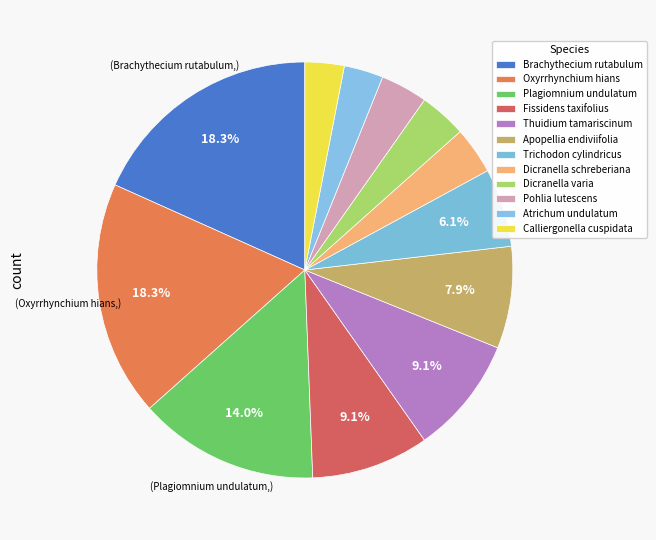

Count the number of slices in the pie.

12